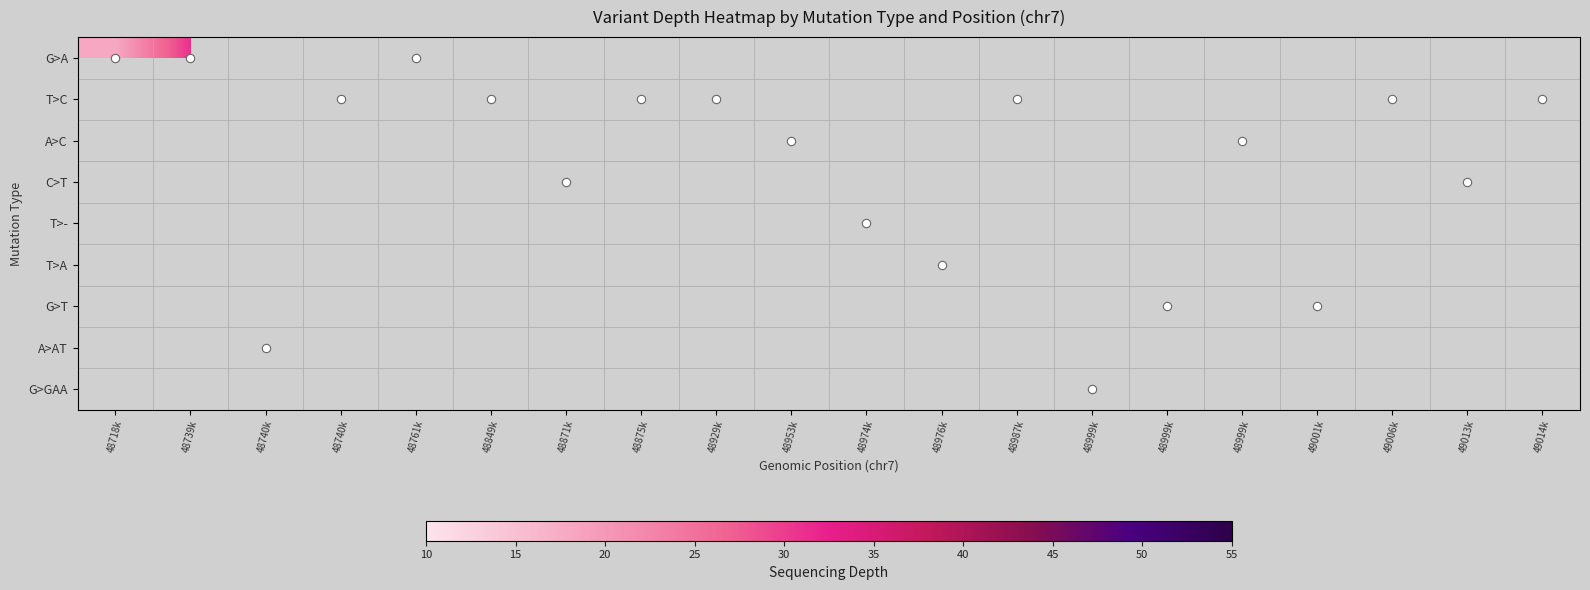

How many series are shown in this chart?

9